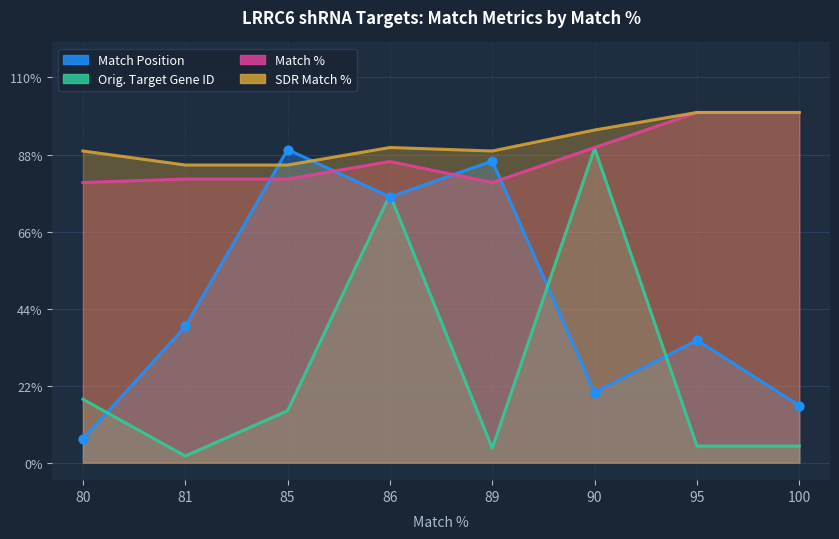

Which series has the largest total across all categories?

SDR Match %